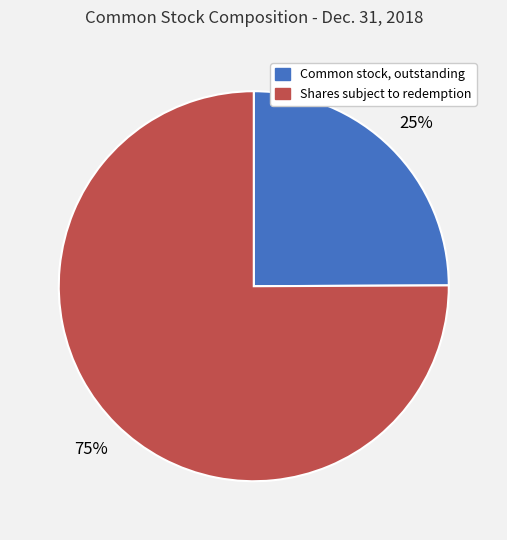

To the nearest percent, what is the difference between the largest and smallest slice percentages?

50%